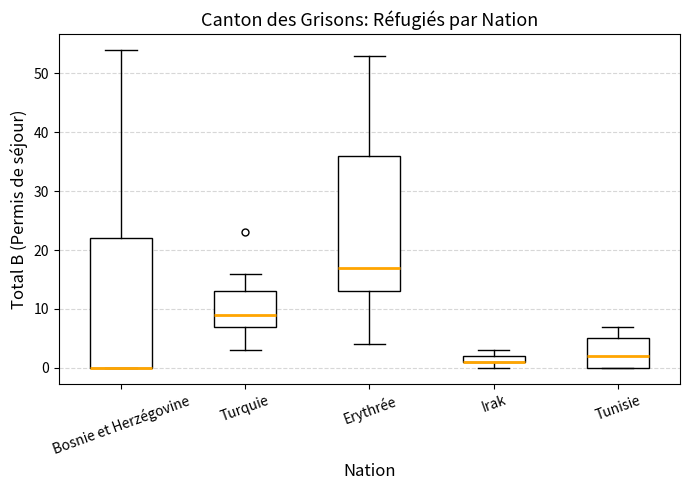

Comparing the boxes themselves (not the whiskers), which one is the tallest?

Erythrée